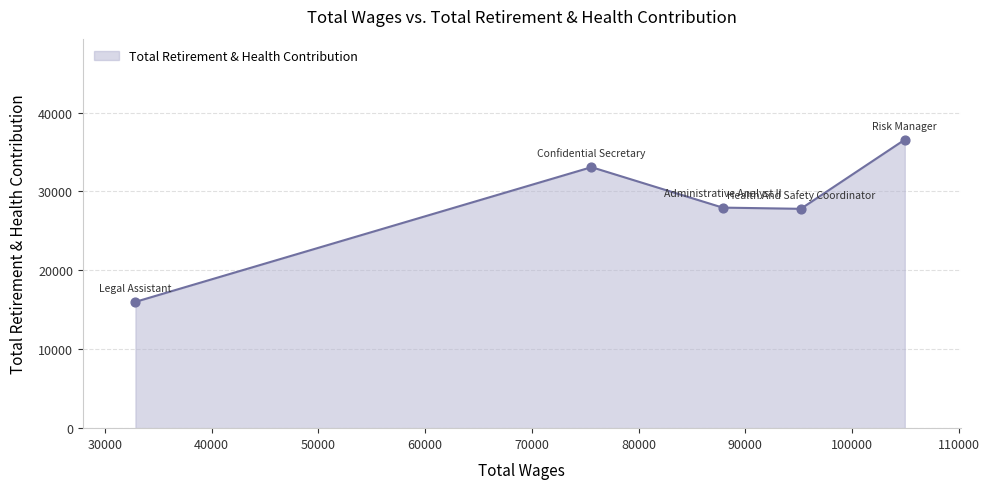

What is the greatest value displayed?

36562